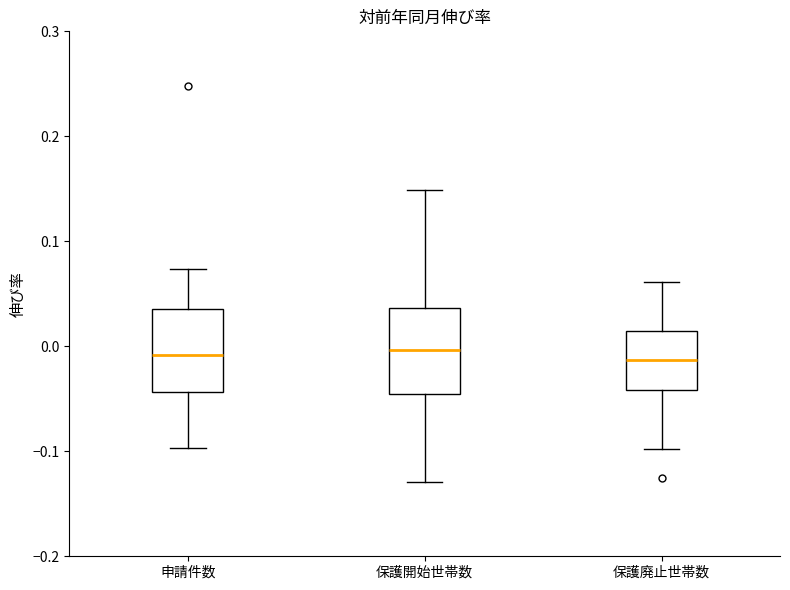

Reading left to right, read every box against the y-axis: the position of its median line, the range the box covers, and the ends of its whiskers. The values are not printed on the chart, so give them approximately, as read against the axis.

申請件数: median -0.01, box -0.04 to 0.04, whiskers -0.10 to 0.07
保護開始世帯数: median 0.00, box -0.05 to 0.04, whiskers -0.13 to 0.15
保護廃止世帯数: median -0.01, box -0.04 to 0.01, whiskers -0.10 to 0.06